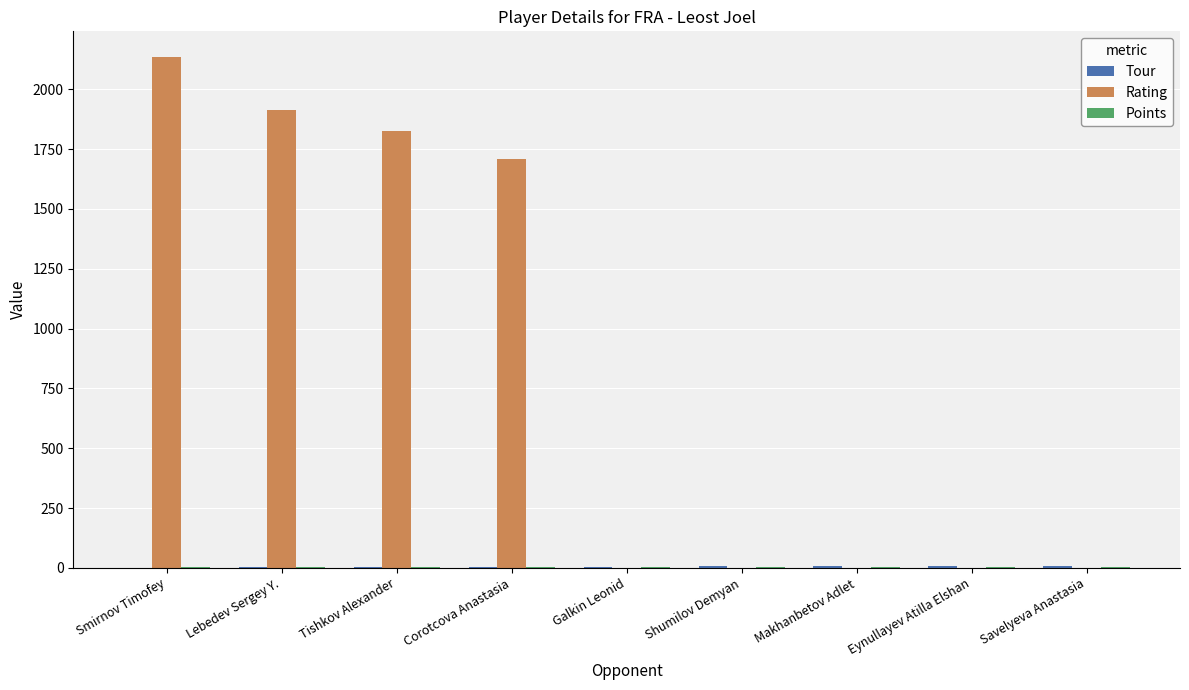

At which label is Rating closest to 1067?

Corotcova Anastasia